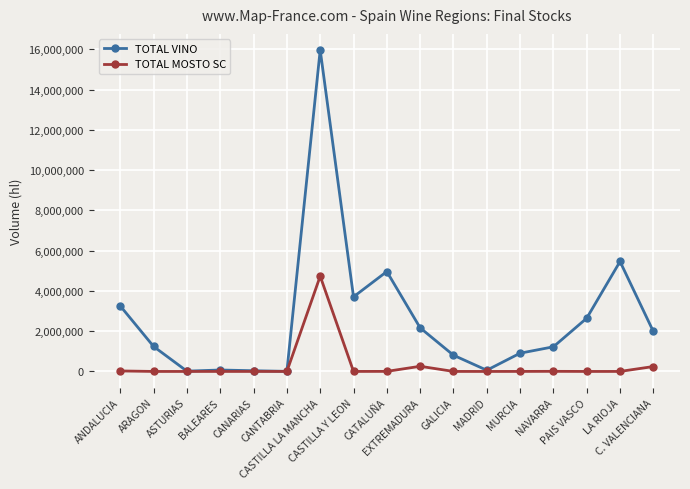

Rank the series by their average value, from highest to lowest.

TOTAL VINO, TOTAL MOSTO SC